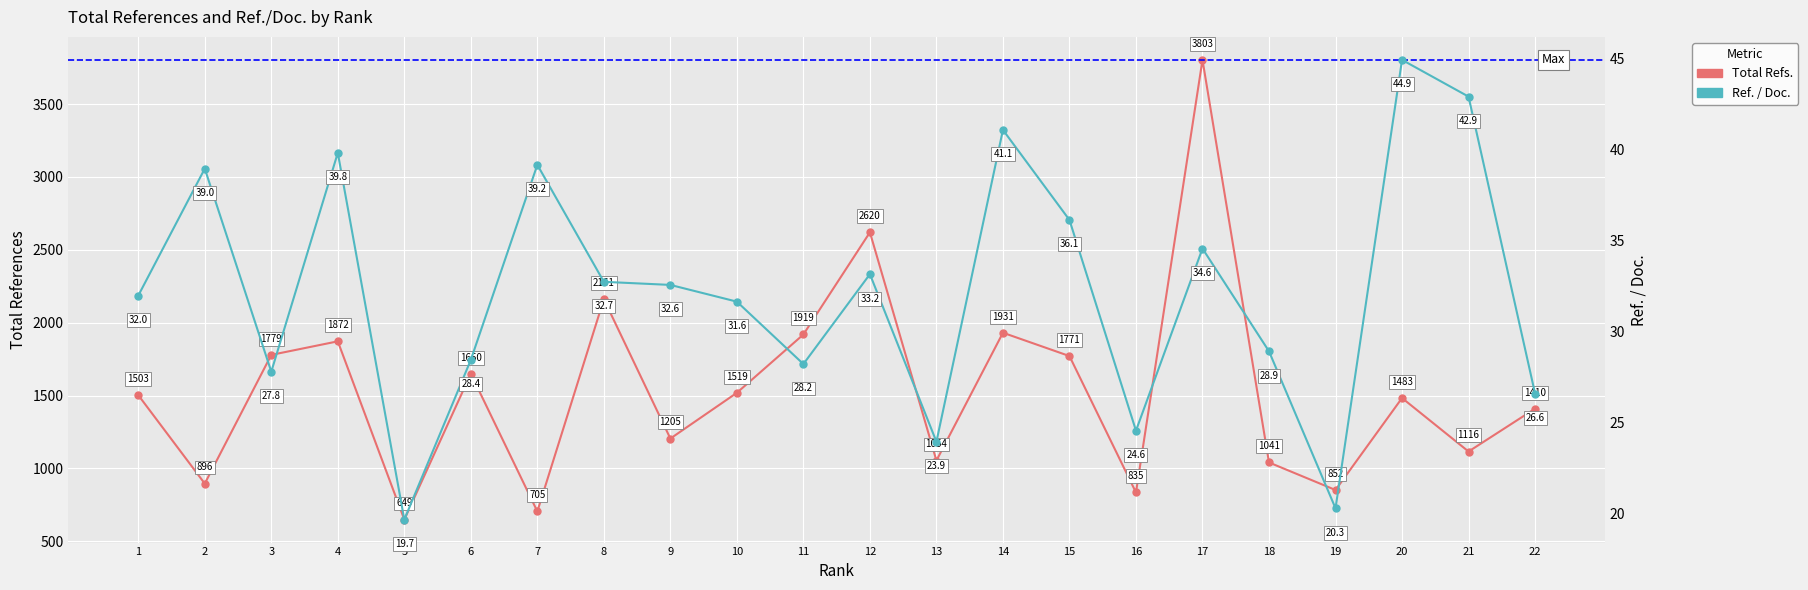

List the series in order of their overall mean, lowest first.

Ref. / Doc., Total Refs.